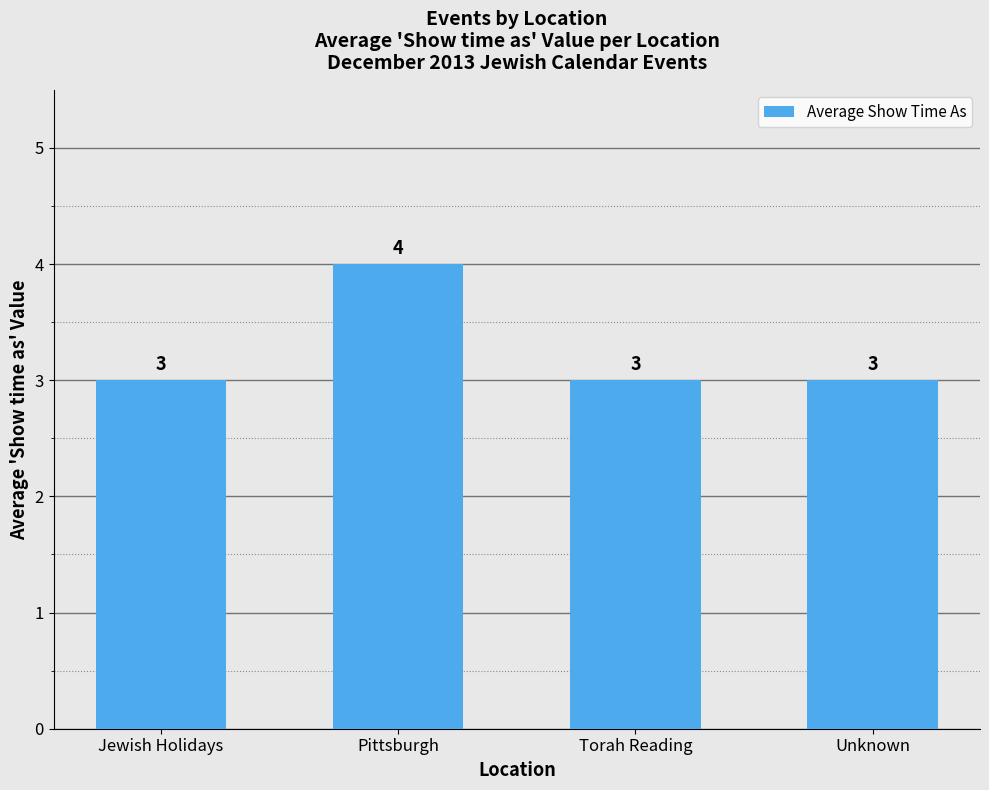

What is the smallest value displayed?

3